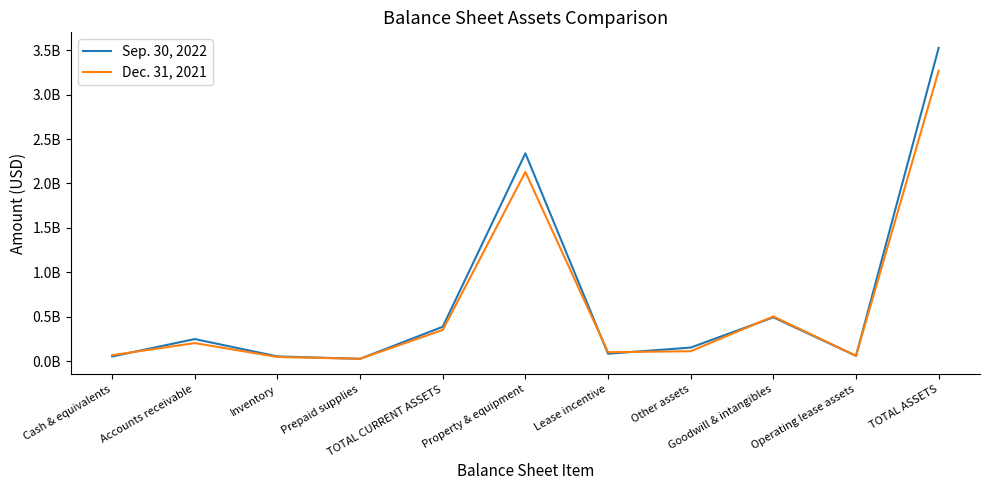

Which series changed the most between TOTAL CURRENT ASSETS and Other assets?

Dec. 31, 2021